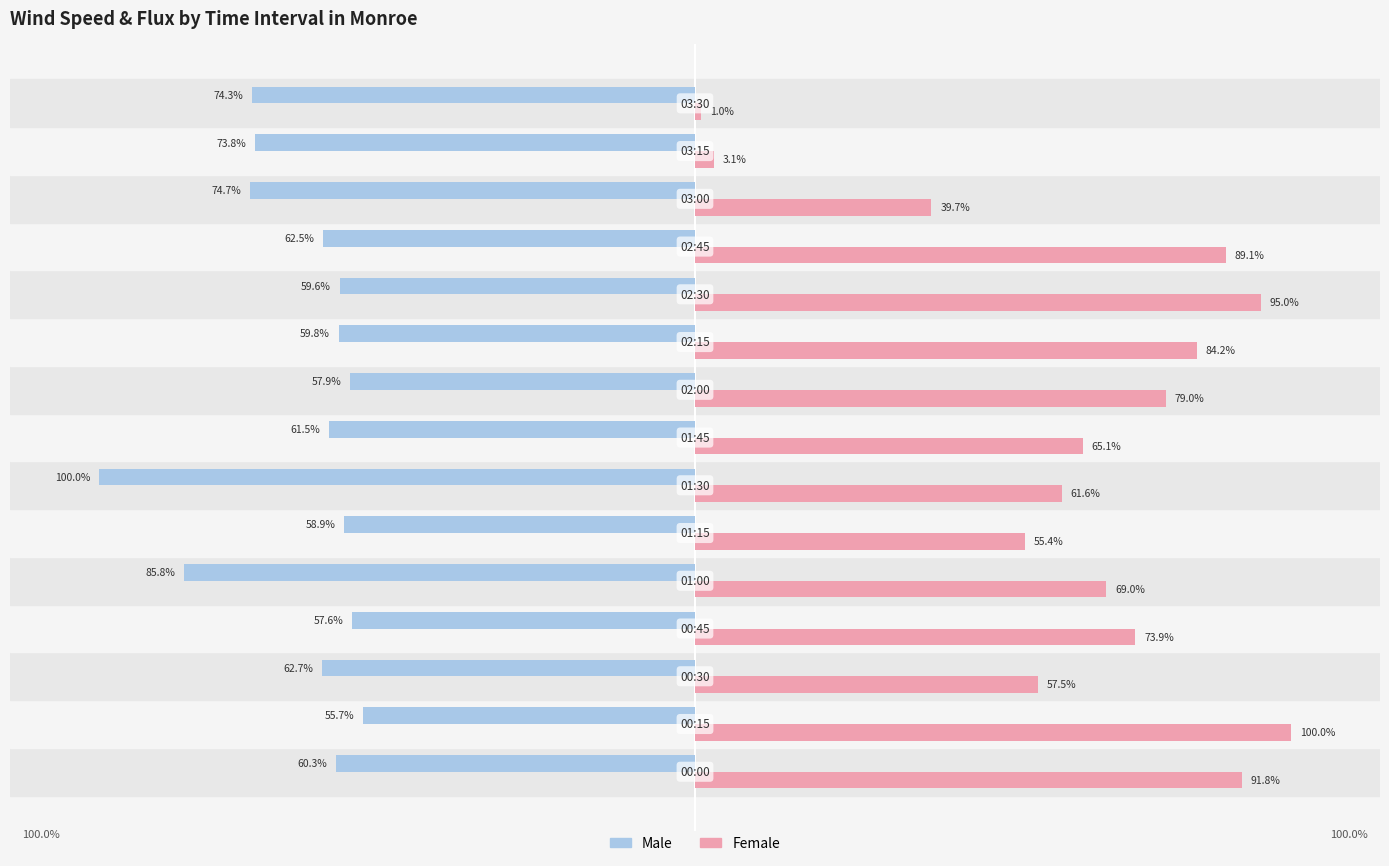

Rank the series by their average value, from highest to lowest.

Female, Male